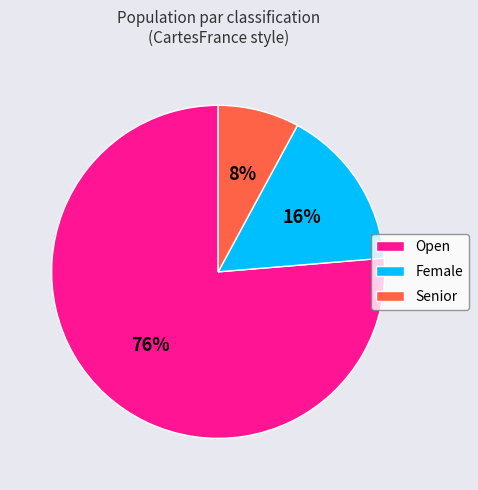

Is it true that Senior is 8% of the pie?

True